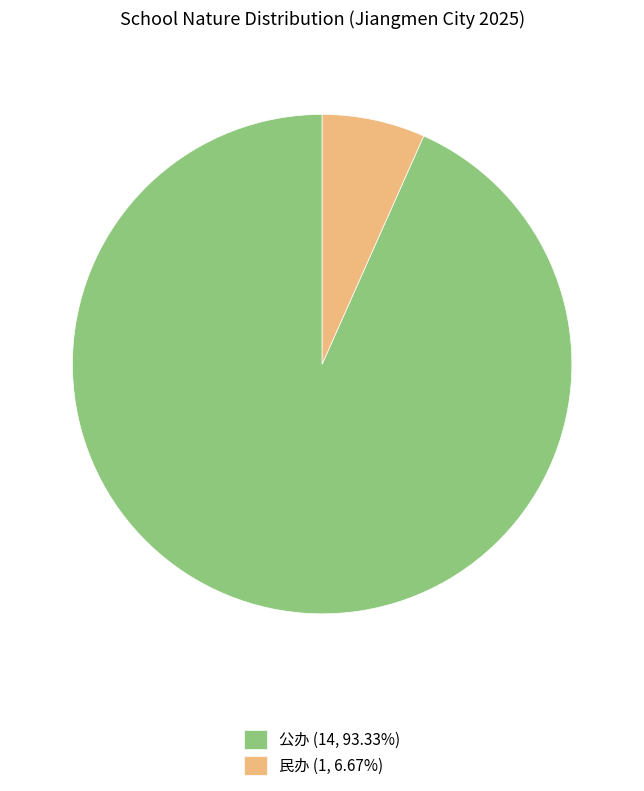

Combined, do 公办 (14, 93.33%) and 民办 (1, 6.67%) account for over 50%?

Yes